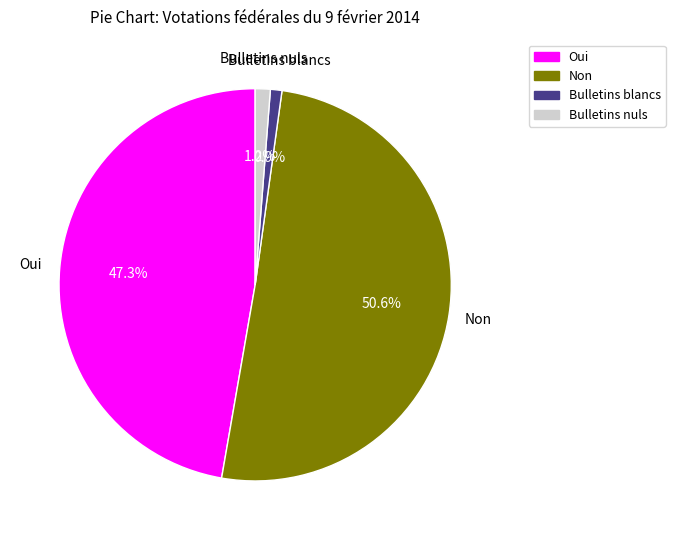

Is there a majority slice in this chart?

Yes